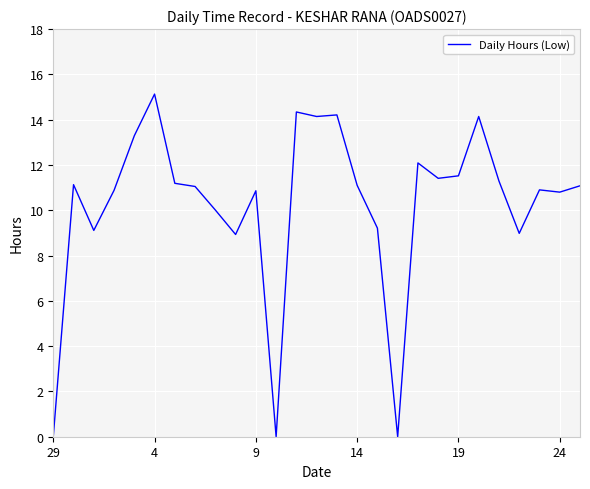

What is the difference between the maximum and minimum values?

15.1